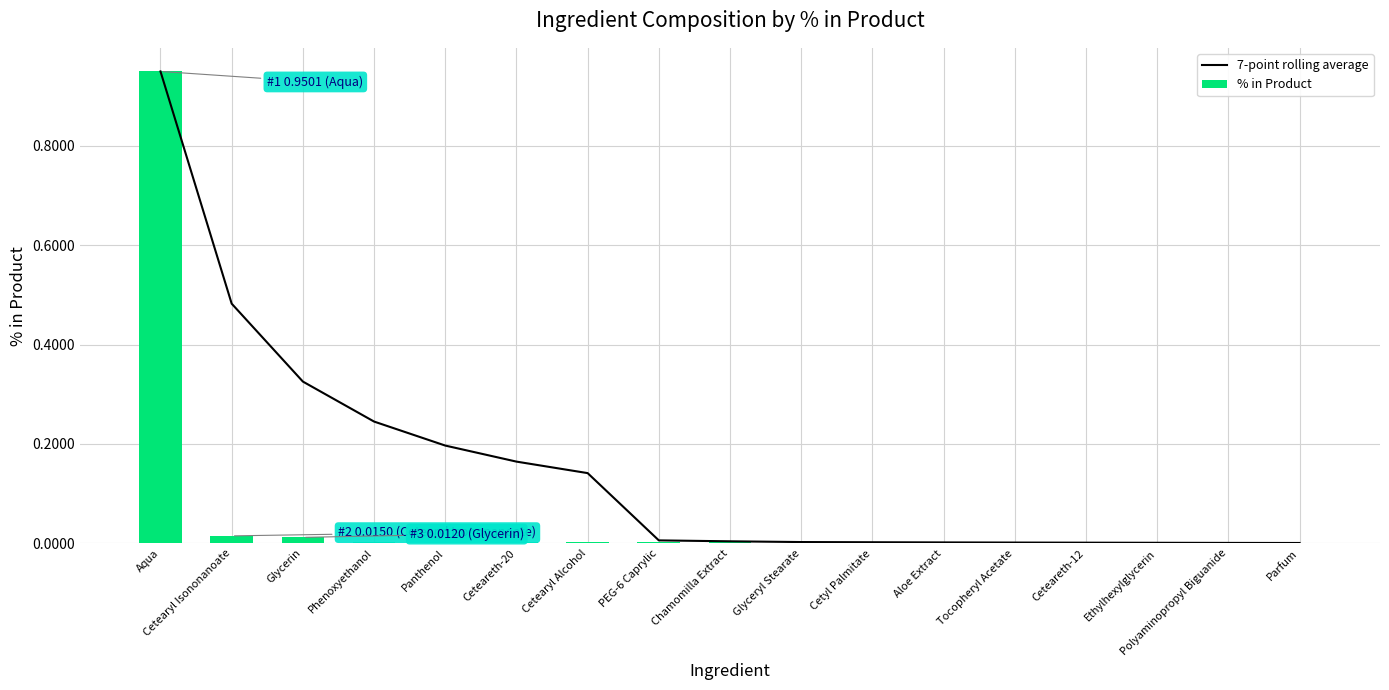

What are all the series names shown in the legend?

7-point rolling average, % in Product